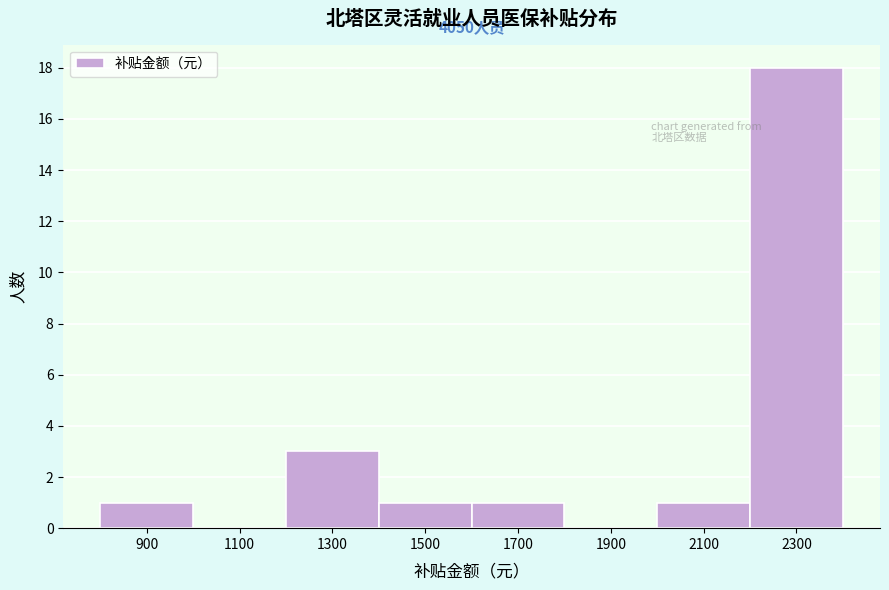

Reading left to right, extract all data points from this chart.

900=1	1100=0	1300=3	1500=1	1700=1	1900=0	2100=1	2300=18